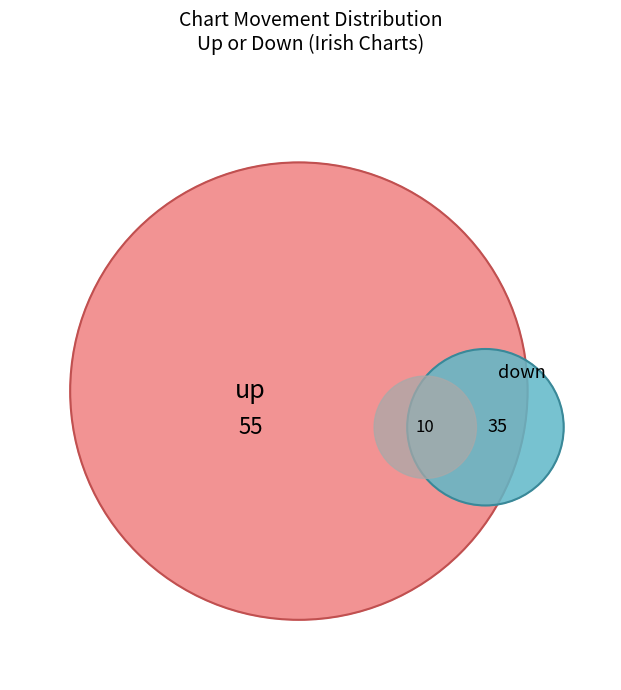

Is there any slice that represents more than half of the pie?

Yes